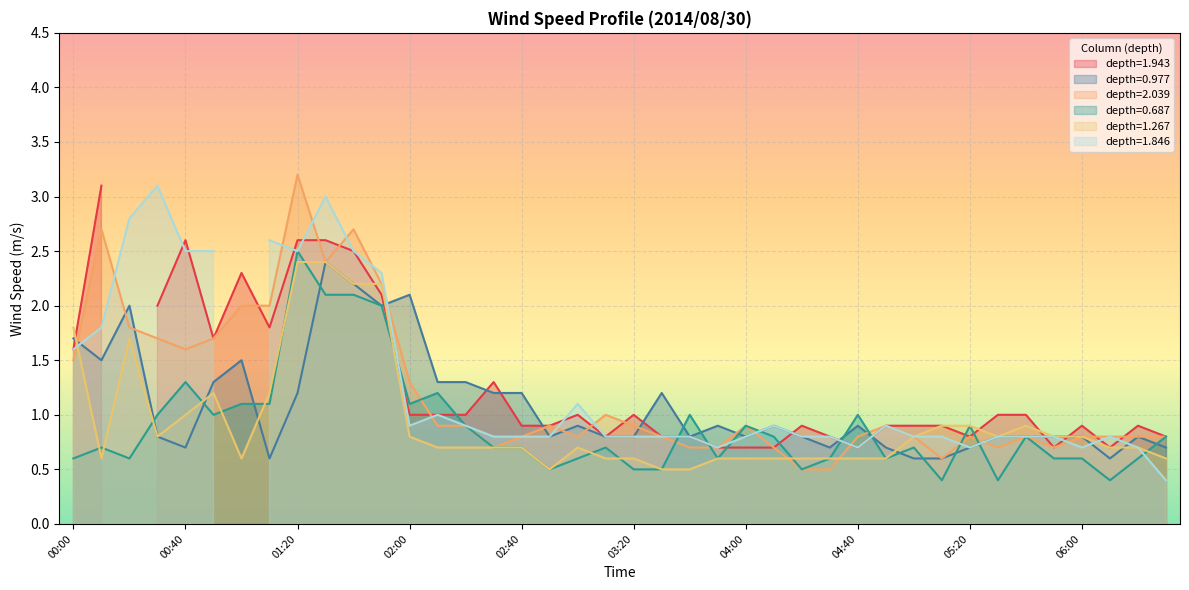

What is the difference between the maximum and minimum values in the 0.687 series?

2.1